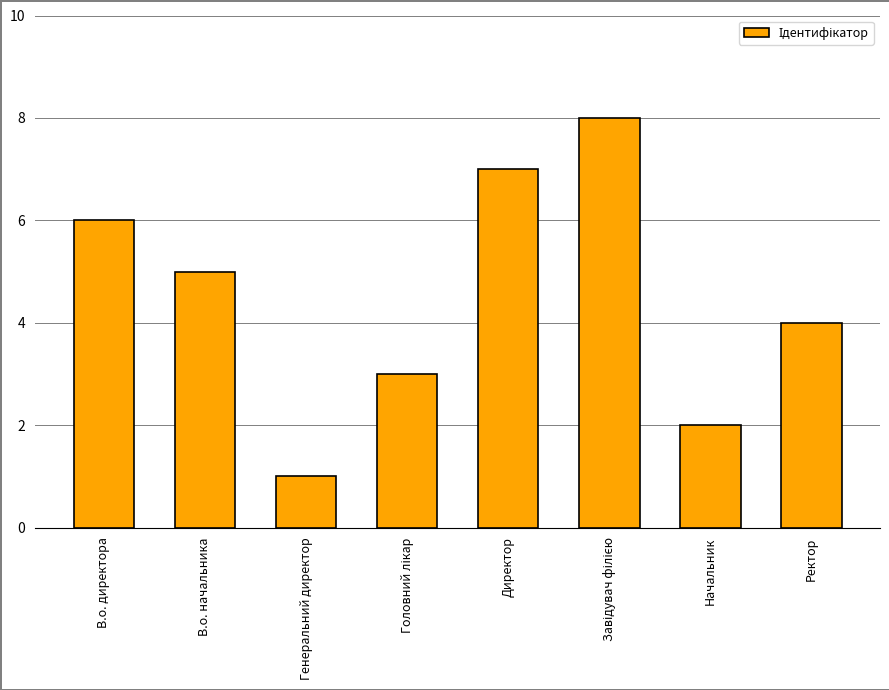

True or false: the data shows 2 at Генеральний директор.

False